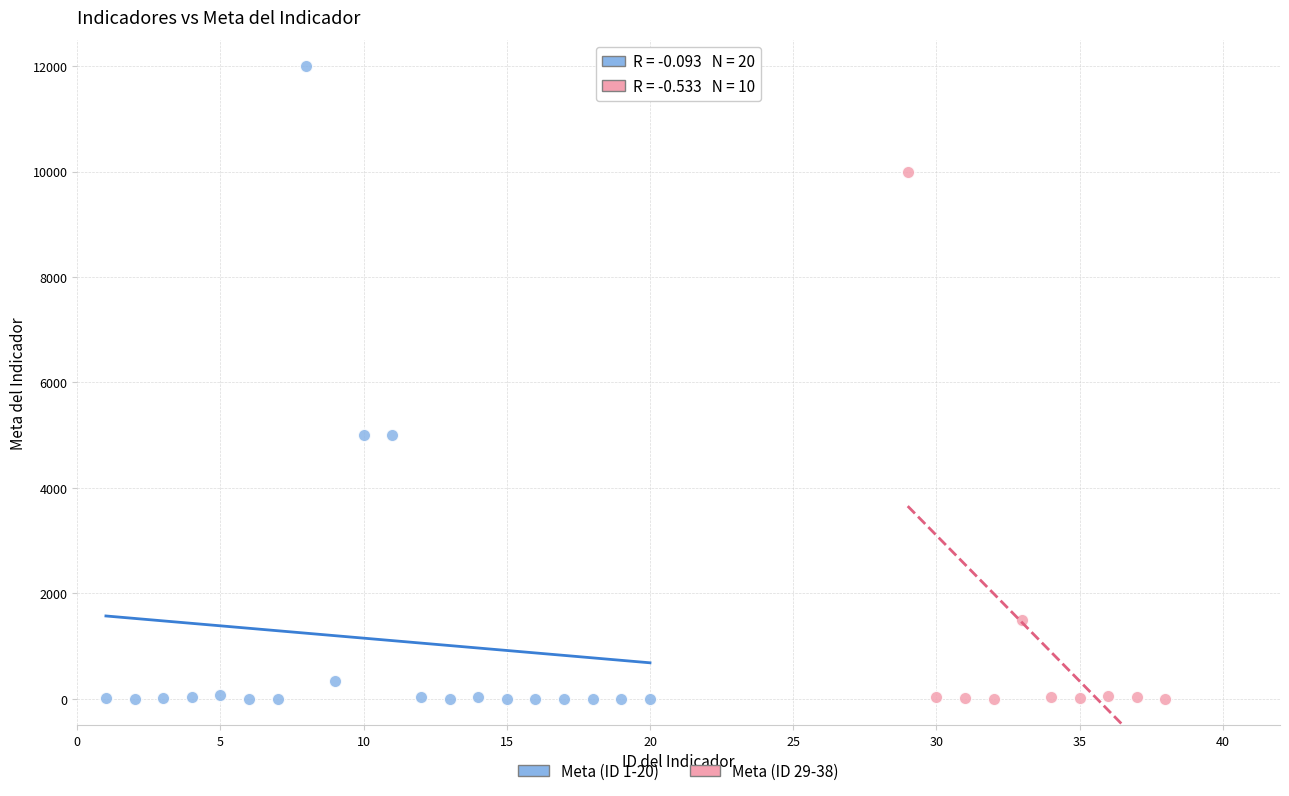

Which series contains the highest Y value?

Meta (ID 1-20)